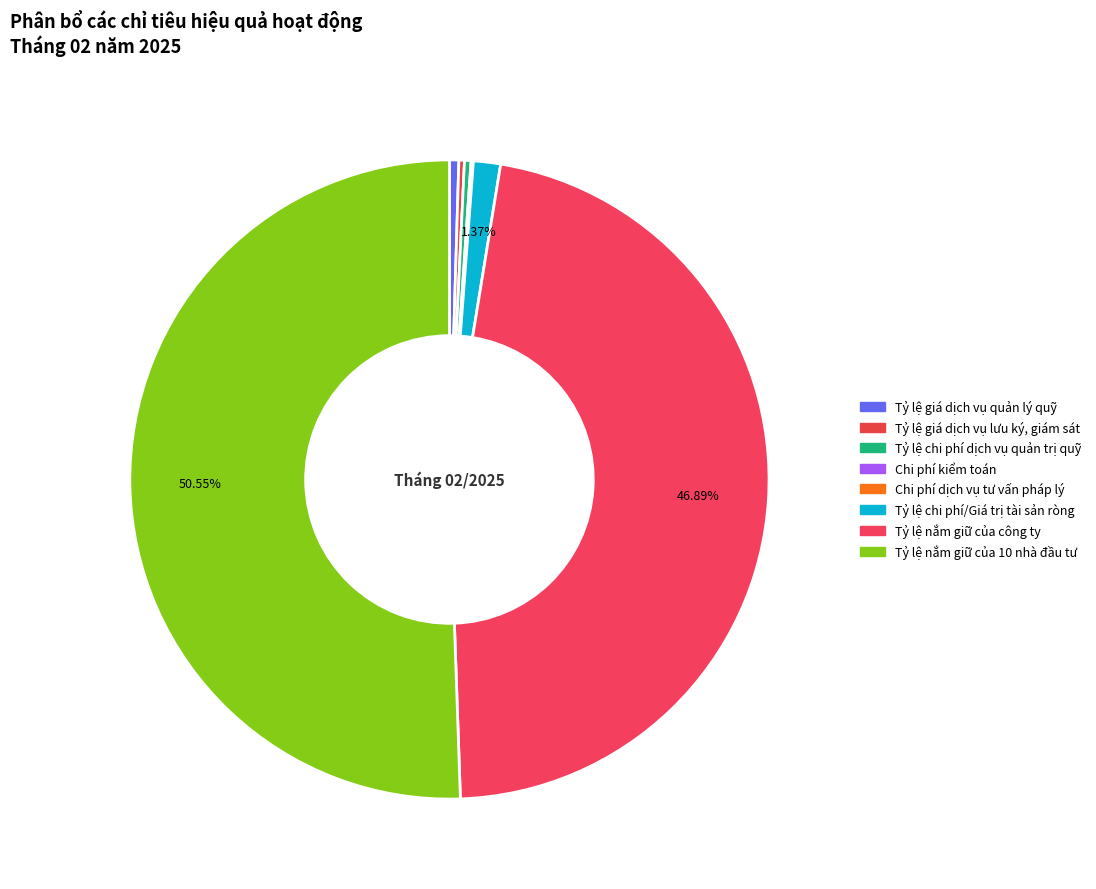

How much of the chart is everything except Tỷ lệ chi phí dịch vụ quản trị quỹ?

99.7%